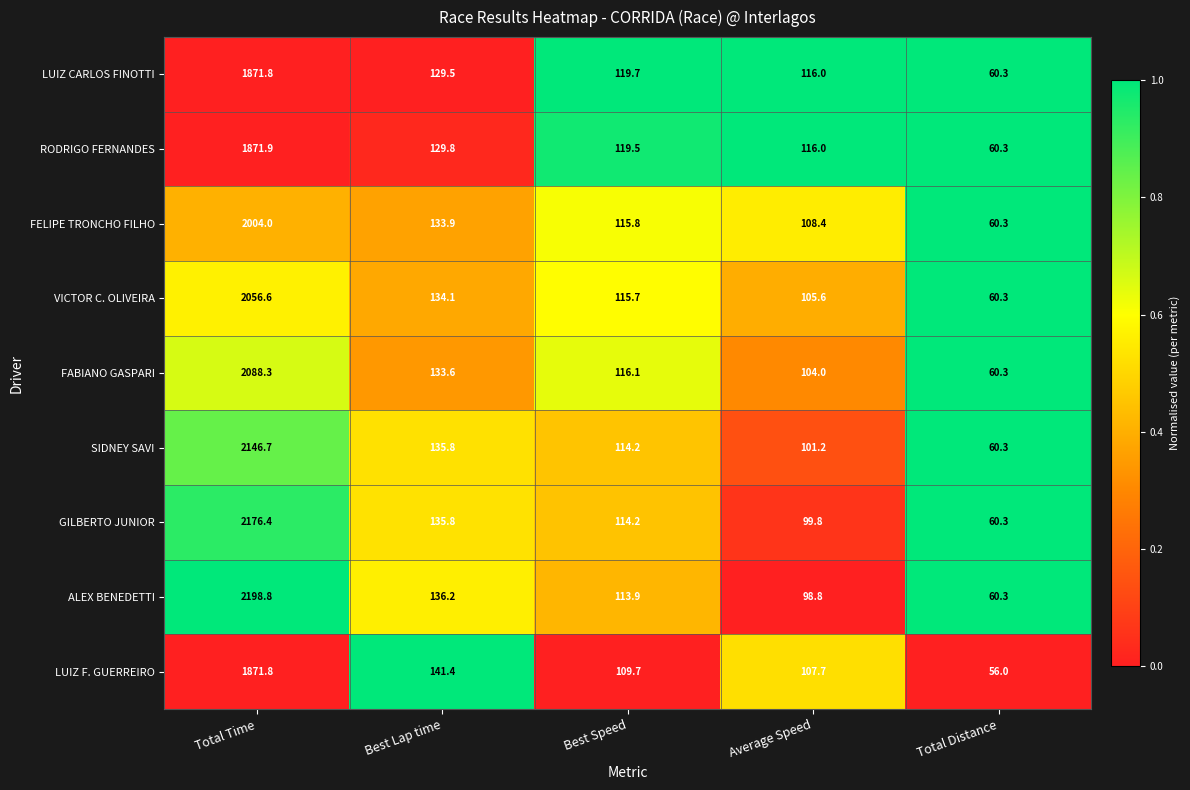

What is the spread (max minus min) of values at Best Lap time?

11.9